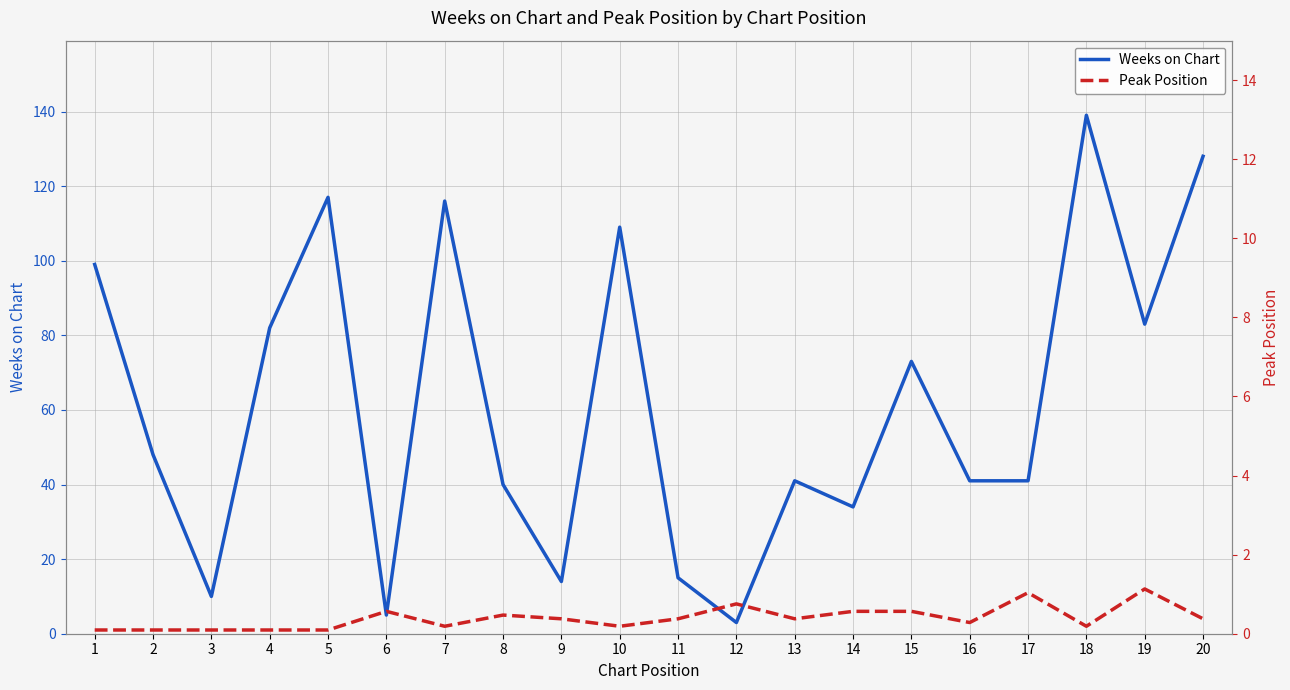

What are all the series names shown in the legend?

Weeks on Chart, Peak Position